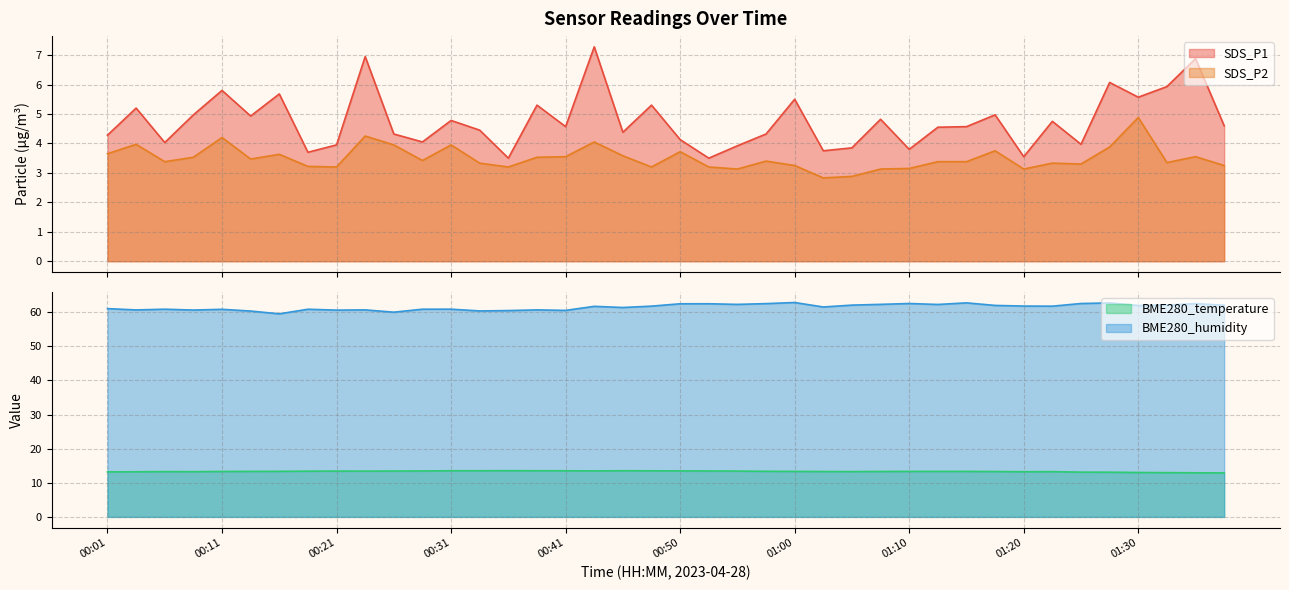

Is the value of SDS_P2 at 00:36 greater than the value of BME280_humidity at 00:06?

No